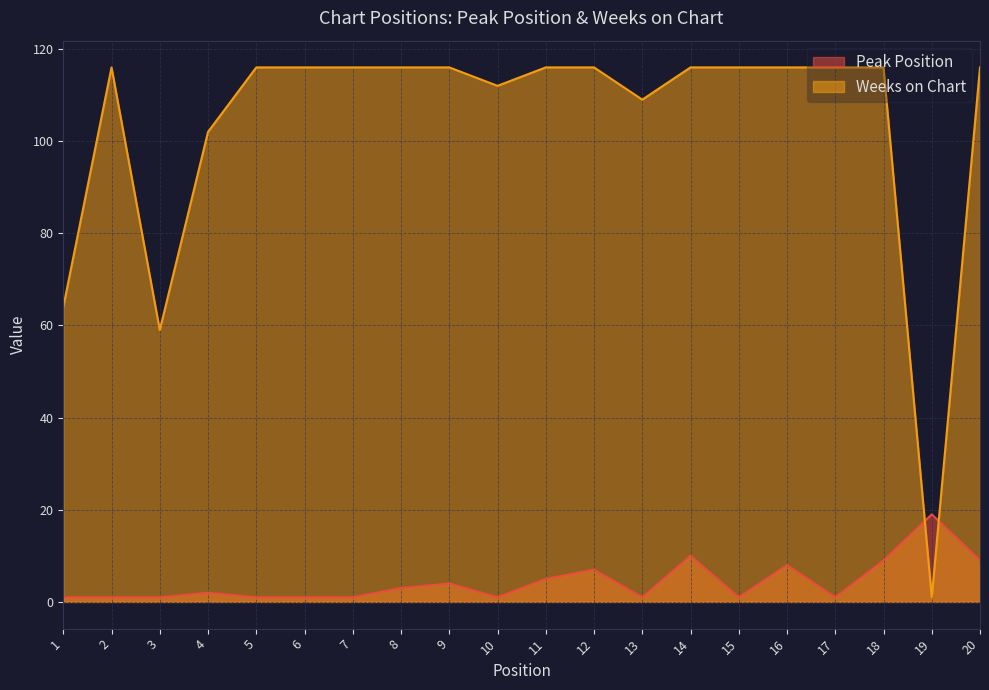

How many lines are shown in the chart?

2